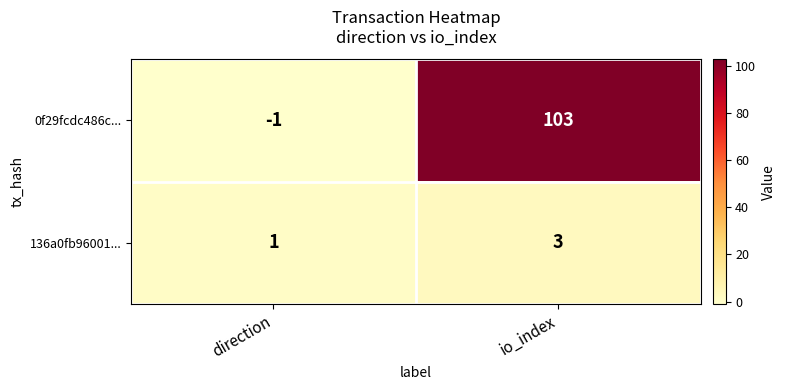

At which label does 0f29fcdc486c... reach its minimum?

direction